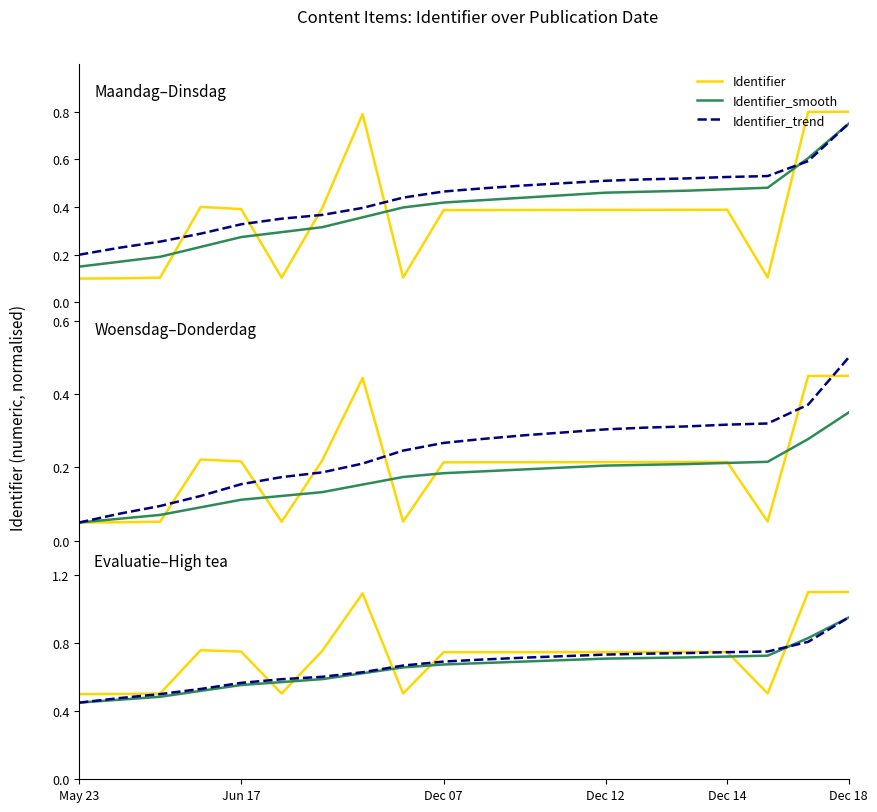

True or false: Identifier_smooth and Identifier intersect in this chart.

True